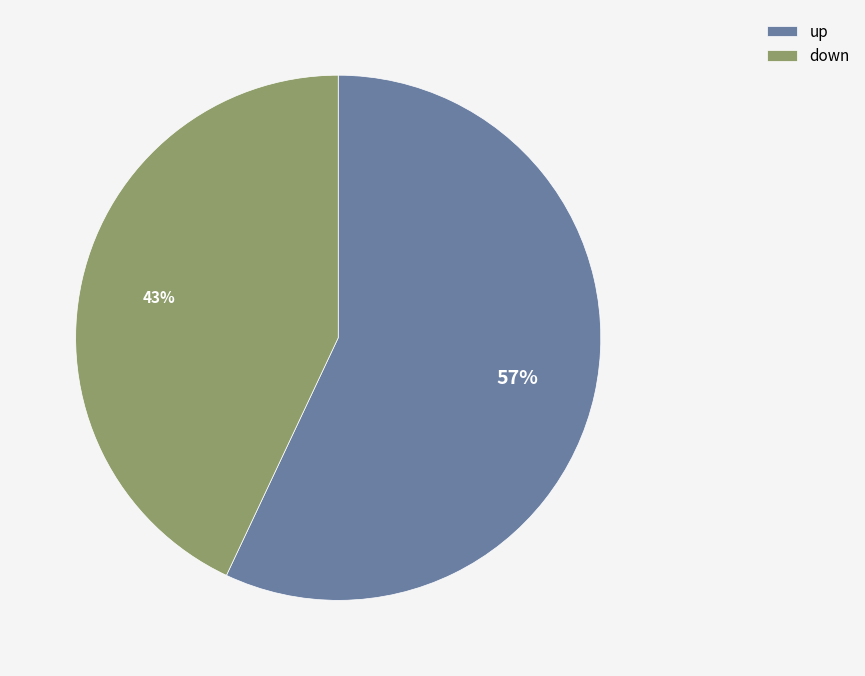

To the nearest percent, what is the difference between the largest and smallest slice percentages?

14%